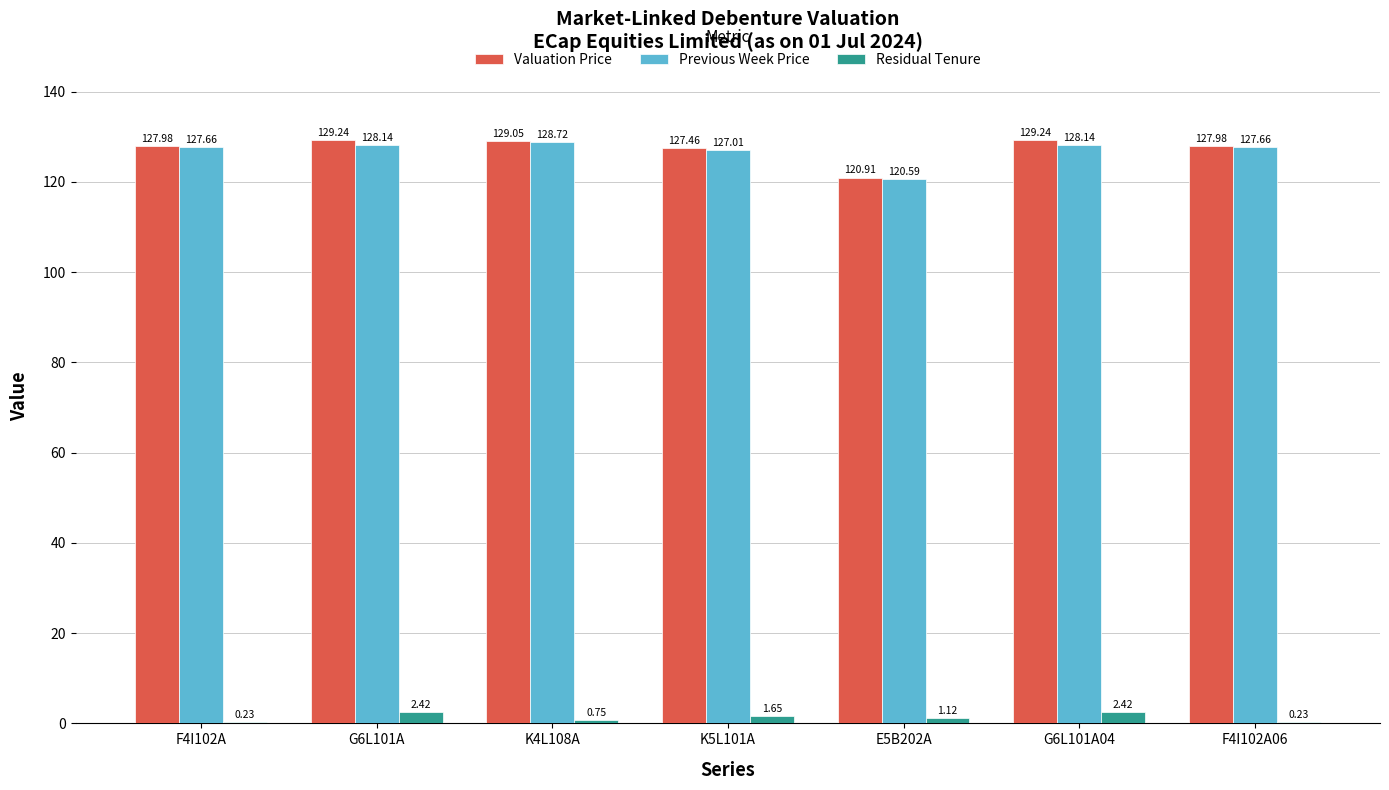

Where is Previous Week Price nearest to the value 124?

K5L101A